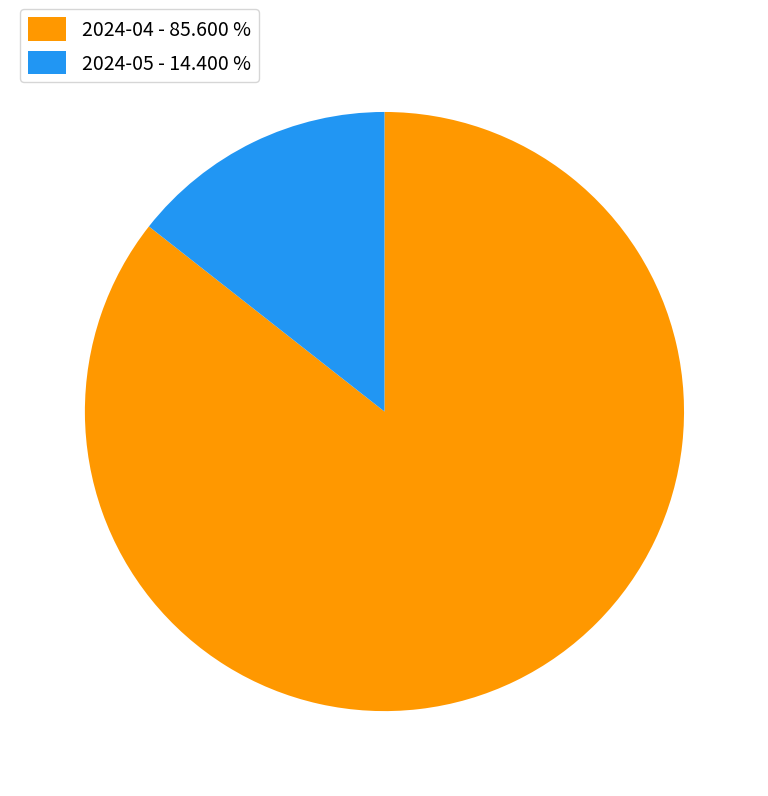

The 2024-04 slice represents 91% of the pie. True or false?

False